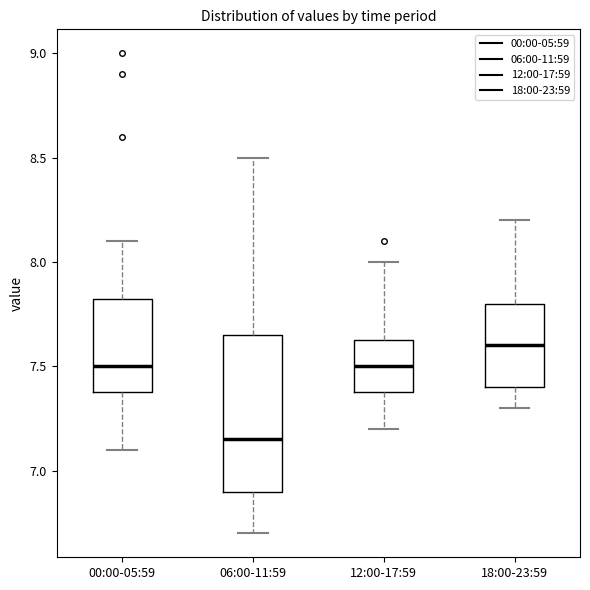

Which box's median line is the highest?

18:00-23:59